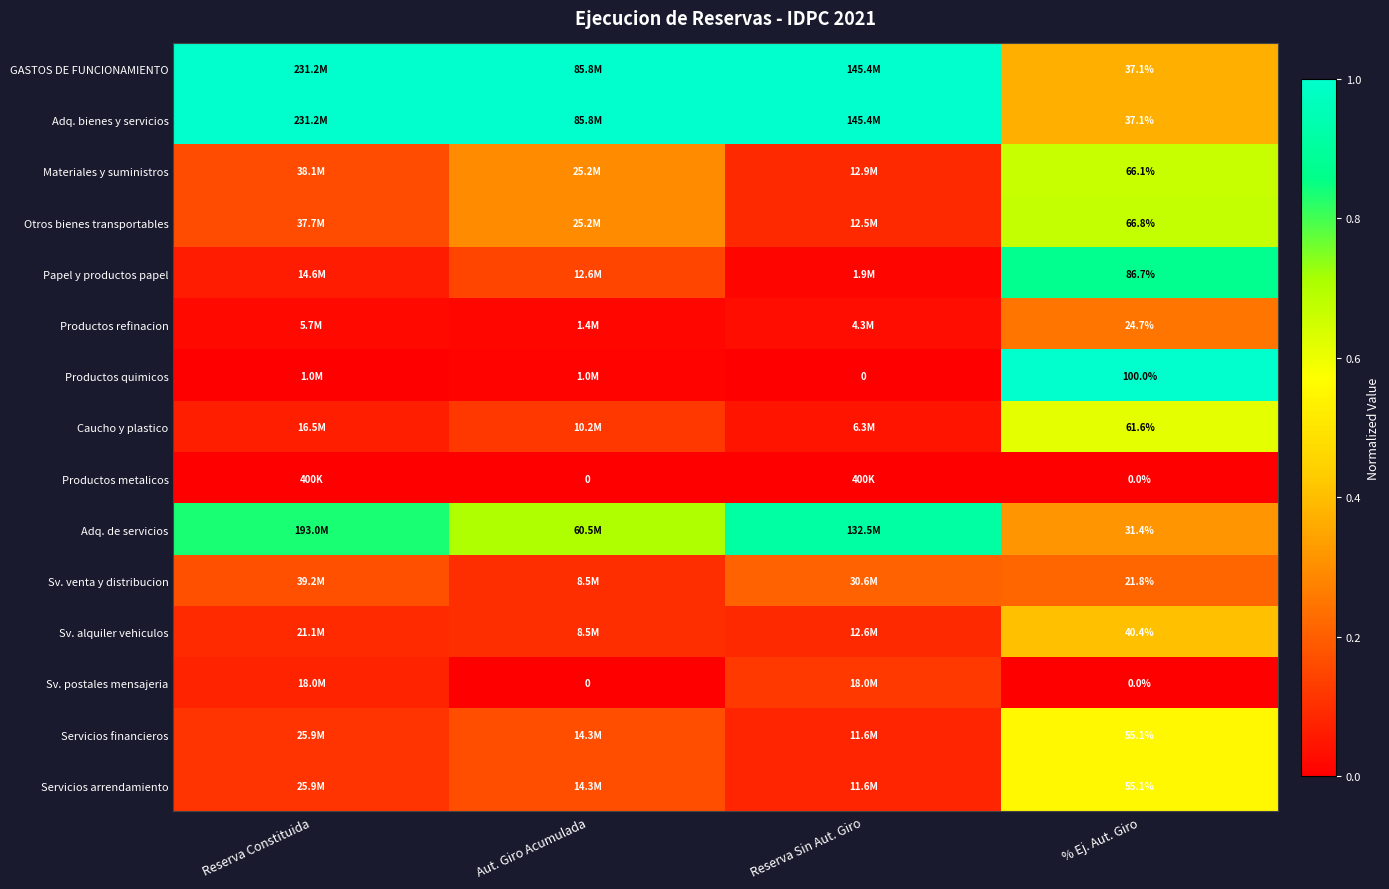

Is the value of Papel y productos papel at % Ej. Aut. Giro greater than the value of Servicios financieros at % Ej. Aut. Giro?

Yes